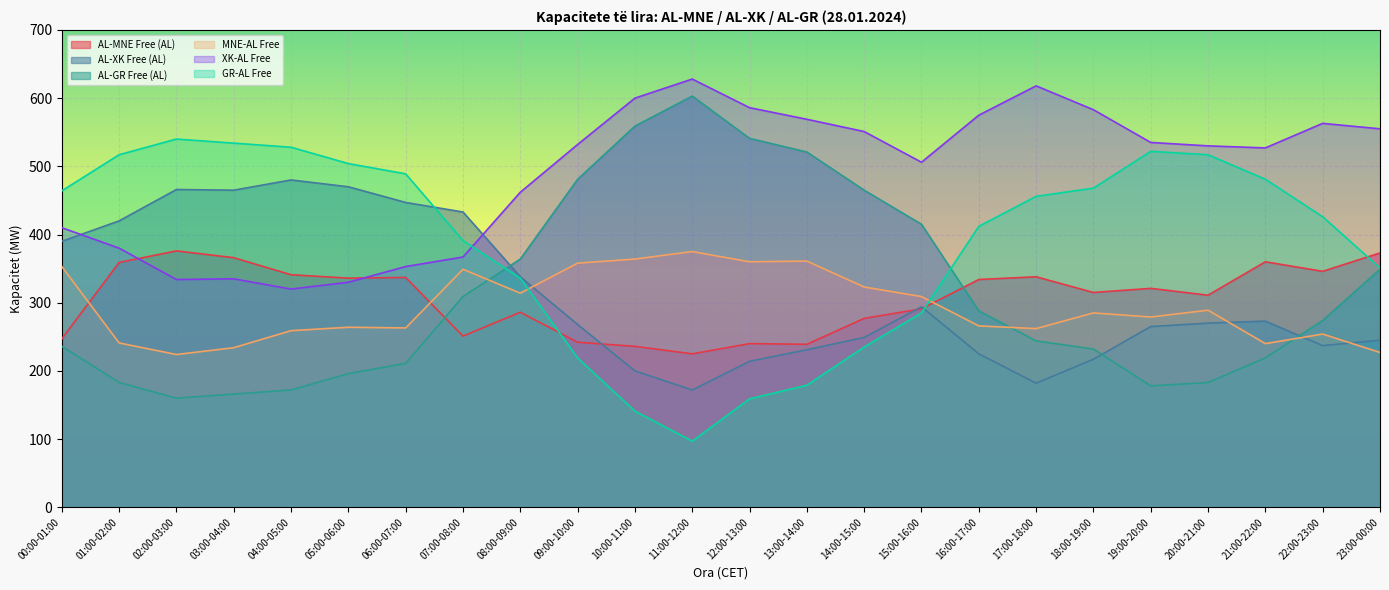

Reading right to left, list all the values displayed in this chart.

AL-MNE Free (AL): 373	346	360	311	321	315	338	334	291	277	239	240	225	236	242	286	251	337	336	341	366	376	359	247
AL-XK Free (AL): 245	237	273	270	265	217	182	225	294	249	231	214	172	200	268	338	433	447	470	480	465	466	420	390
AL-GR Free (AL): 349	274	219	183	178	232	244	288	415	465	521	541	603	559	481	364	309	211	196	172	166	160	183	236
MNE-AL Free: 227	254	240	289	279	285	262	266	309	323	361	360	375	364	358	314	349	263	264	259	234	224	241	353
XK-AL Free: 555	563	527	530	535	583	618	575	506	551	569	586	628	600	532	462	367	353	330	320	335	334	380	410
GR-AL Free: 351	426	481	517	522	468	456	412	285	235	179	159	97	141	219	336	391	489	504	528	534	540	517	464